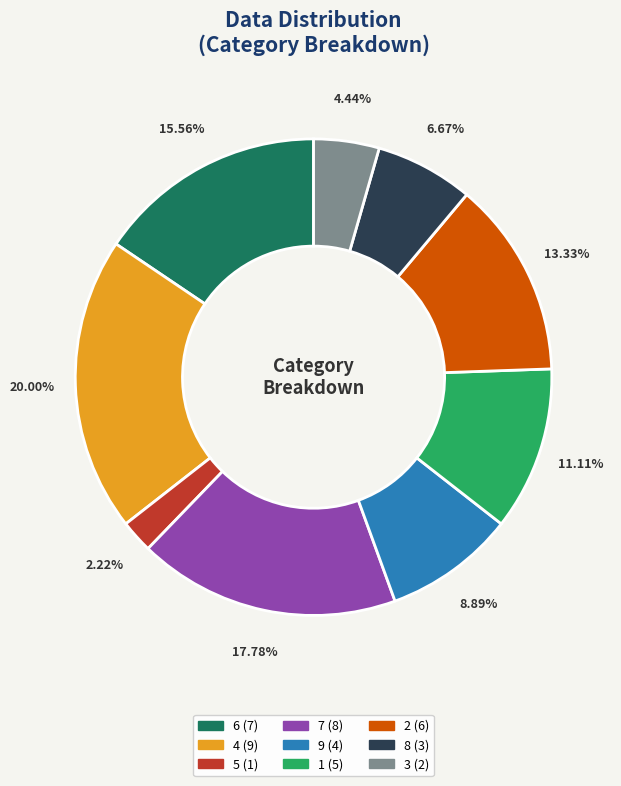

What is the ratio of the value at 3 to the value at 6?

0.3